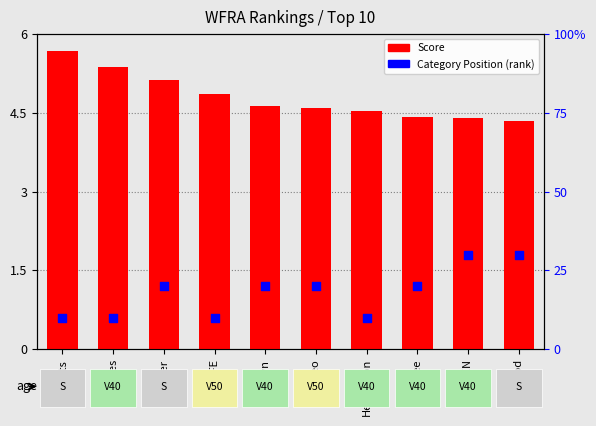

What is the total value across all series at ARDEN?

34.4